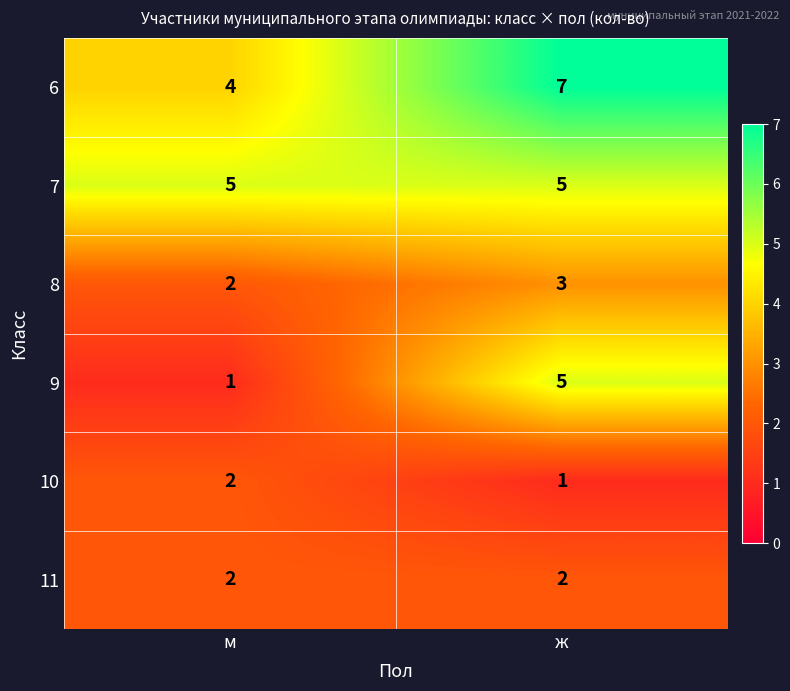

Reading left to right, what are all the values shown in this chart?

6: 4	7
7: 5	5
8: 2	3
9: 1	5
10: 2	1
11: 2	2